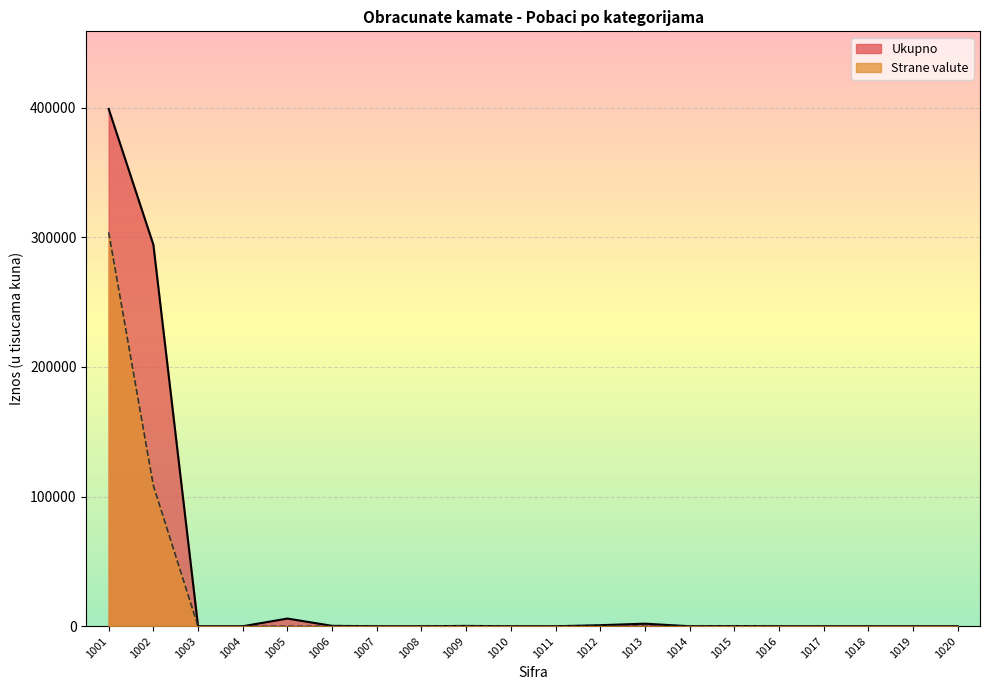

True or false: Strane valute and Ukupno intersect in this chart.

False